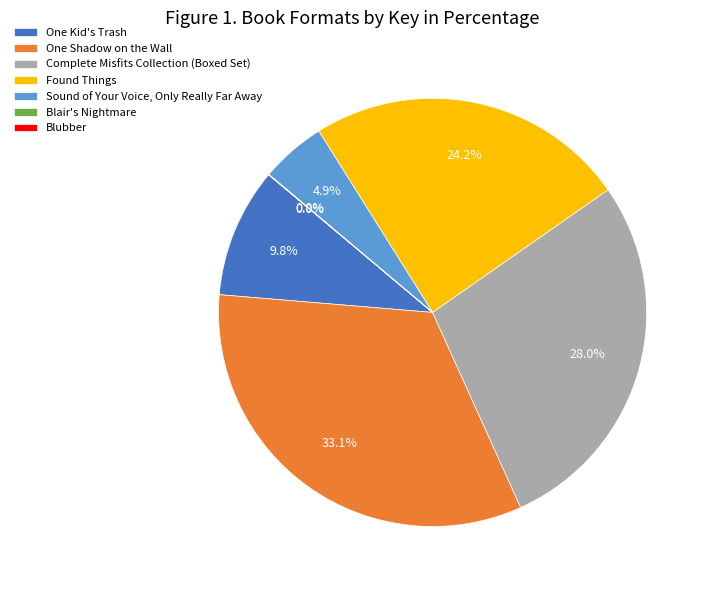

Is there a majority slice in this chart?

No